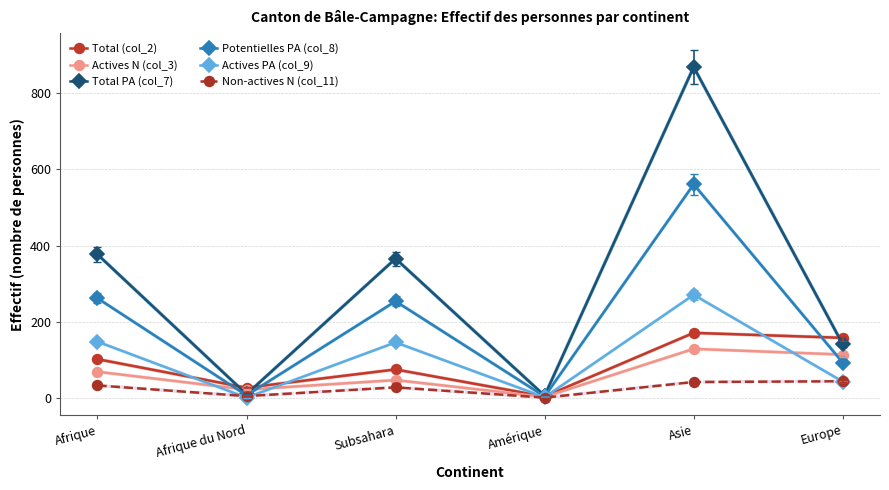

In Total PA (col_7), how many points are lower than both neighbors (excluding endpoints)?

2